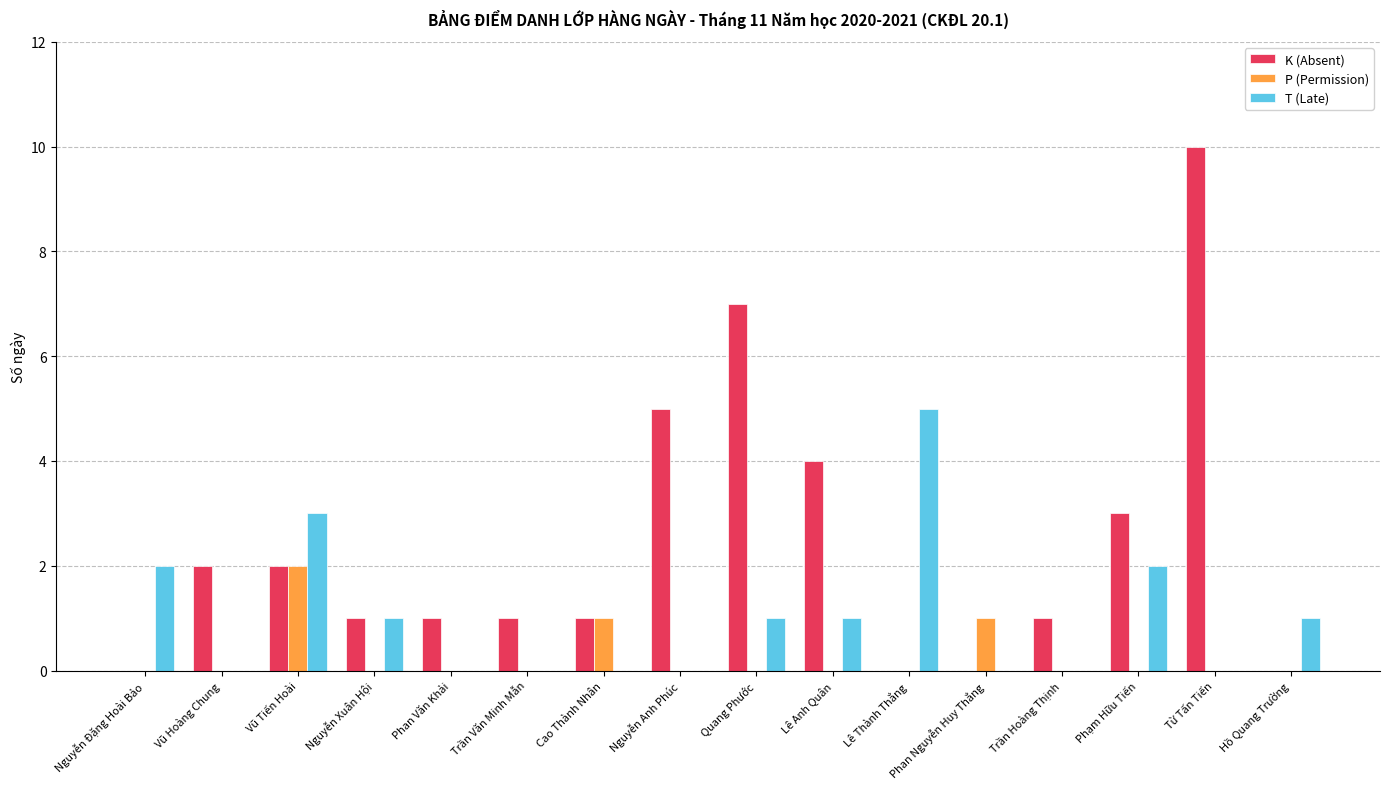

The K (Absent) series shows 0 at Nguyễn Đặng Hoài Bảo. True or false?

True